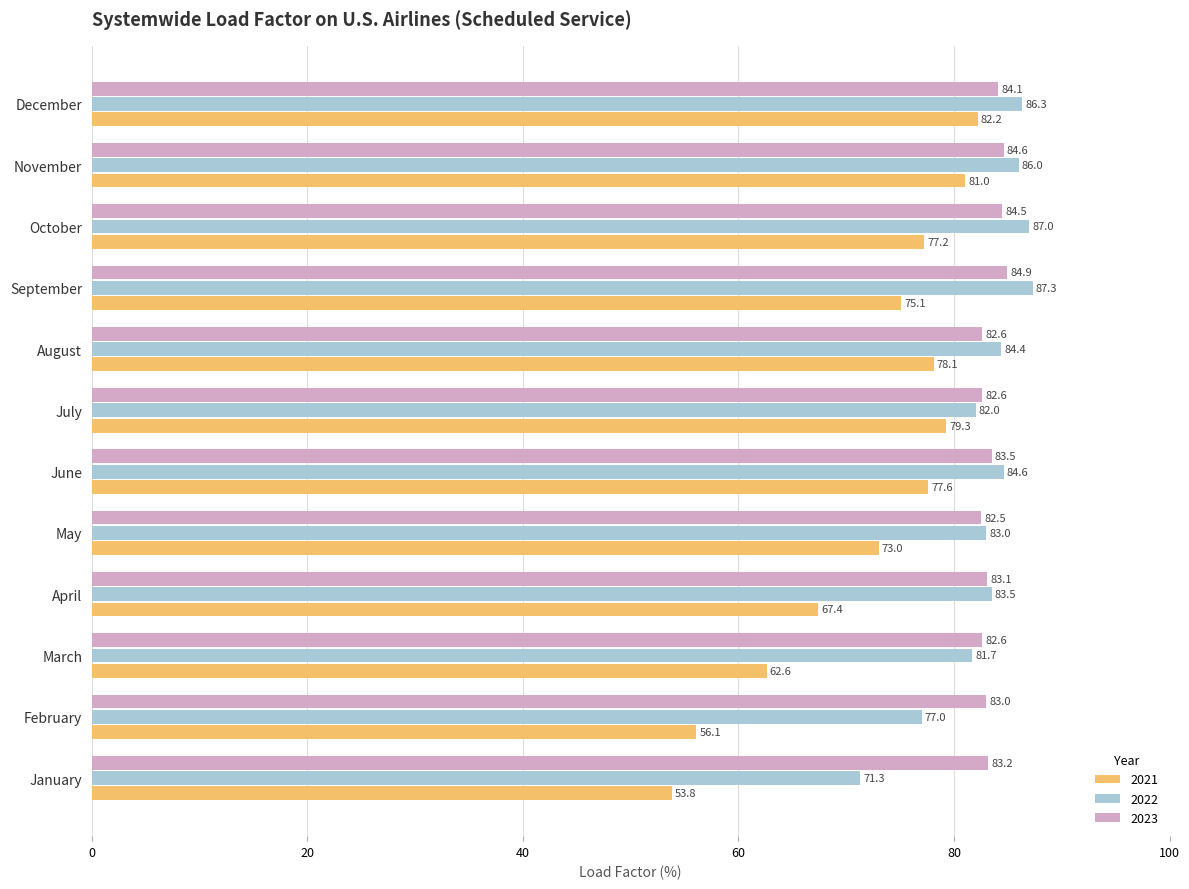

What is the difference between the maximum and minimum values in the 2021 series?

28.4